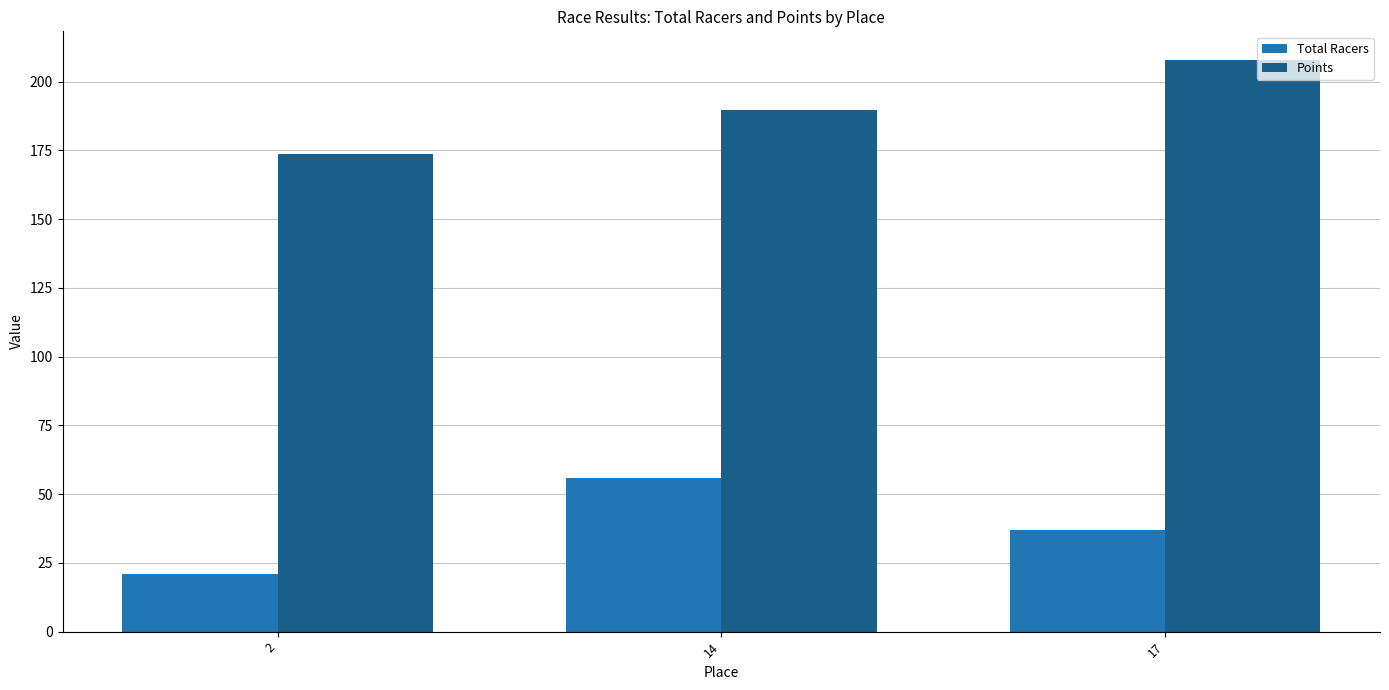

What value does the Total Racers series have at 2?

21.0